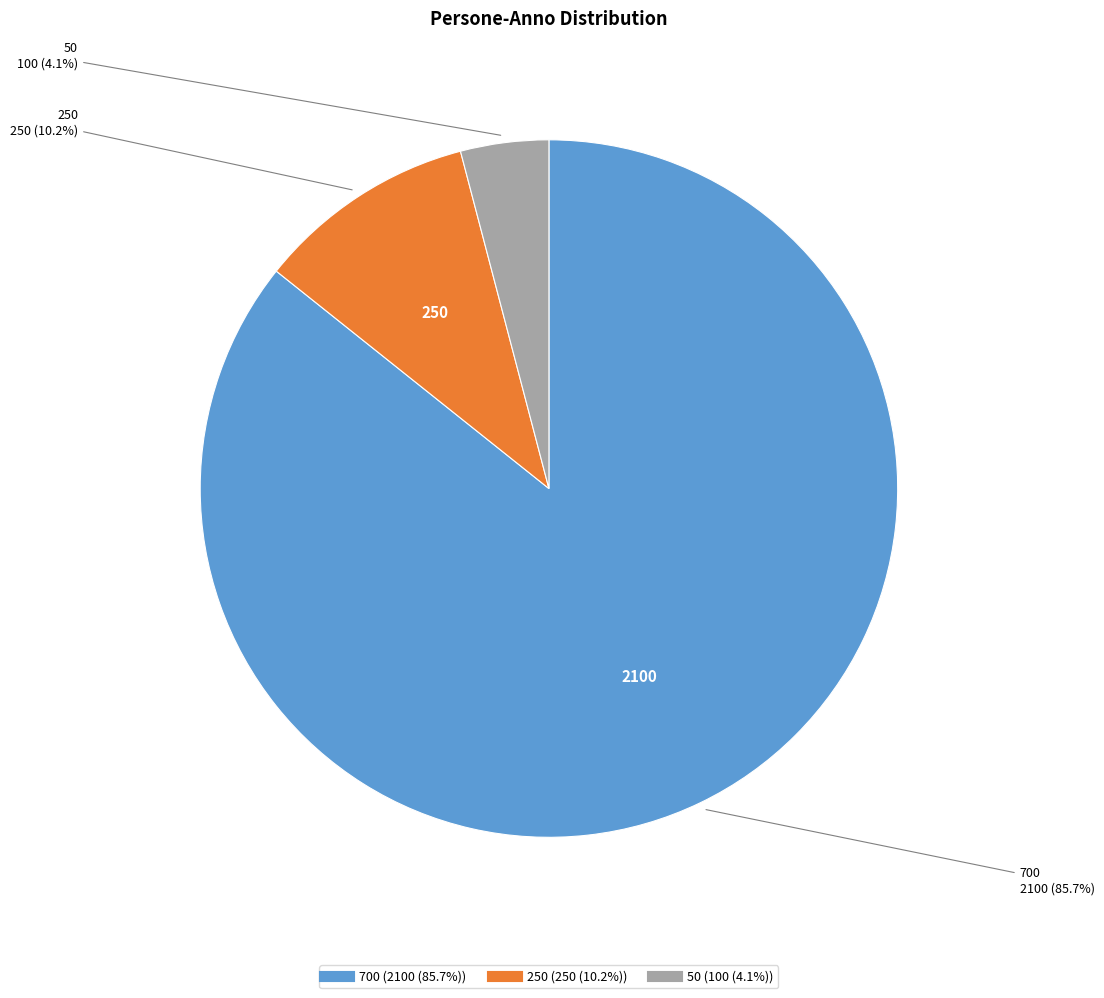

True or false: 50 accounts for 4% of the total.

True